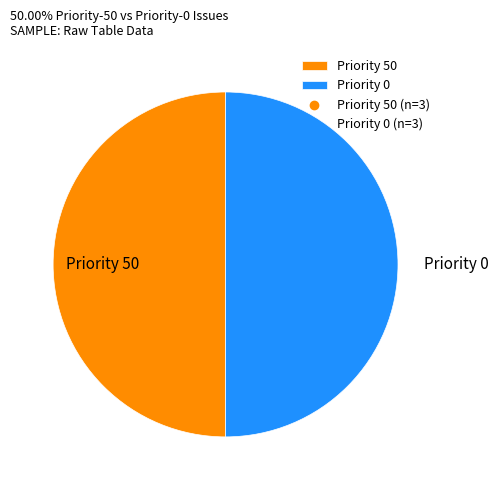

Is the sum of Priority 50 and Priority 0 greater than half?

Yes